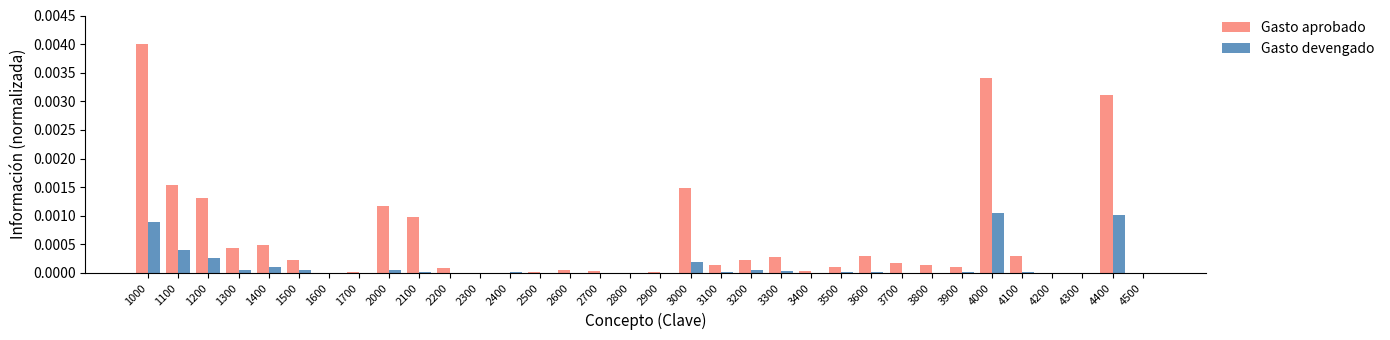

At which category is the sum across all series the highest?

1000